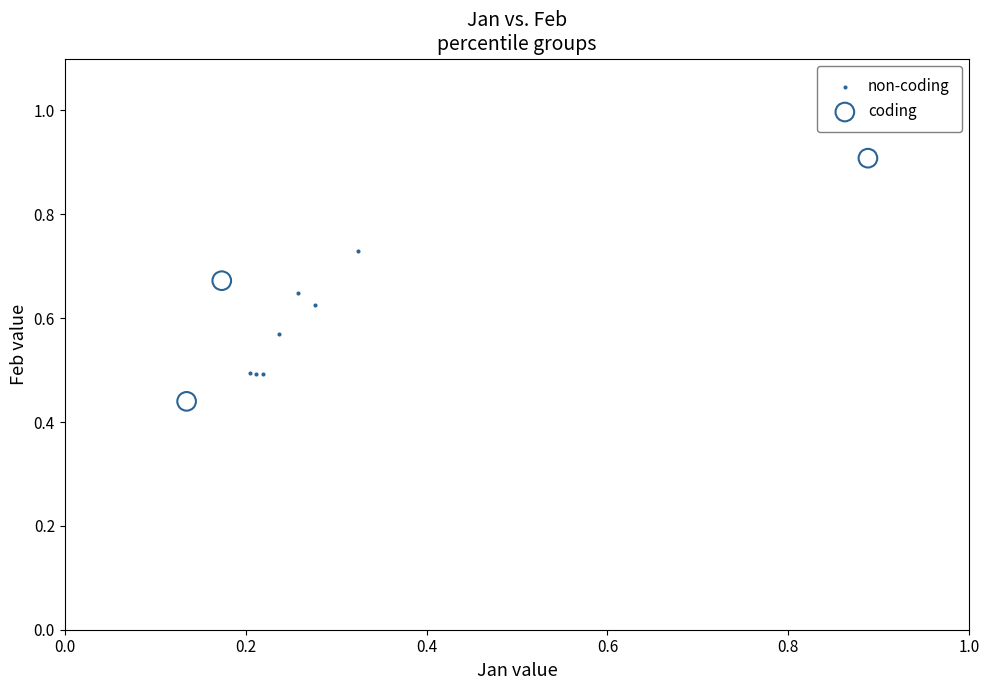

Which series reaches the minimum Y coordinate?

coding